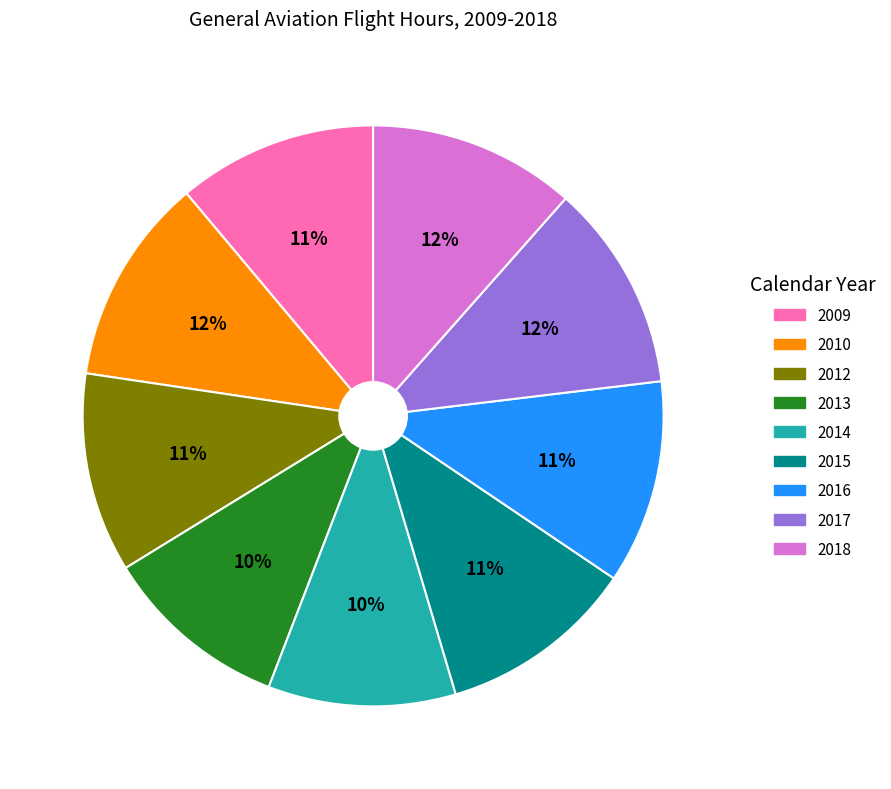

To the nearest percent, what portion does 2018 represent?

12%